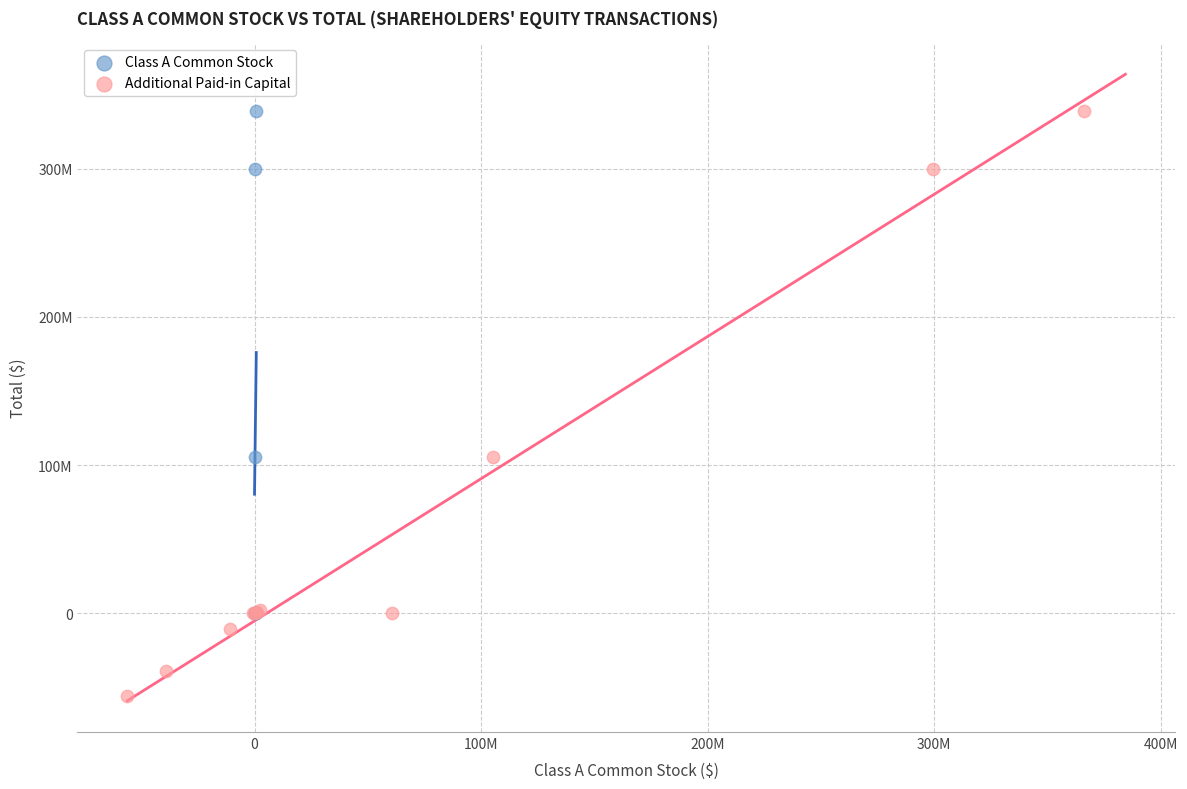

What are all the series names shown in the legend?

Class A Common Stock, Additional Paid-in Capital